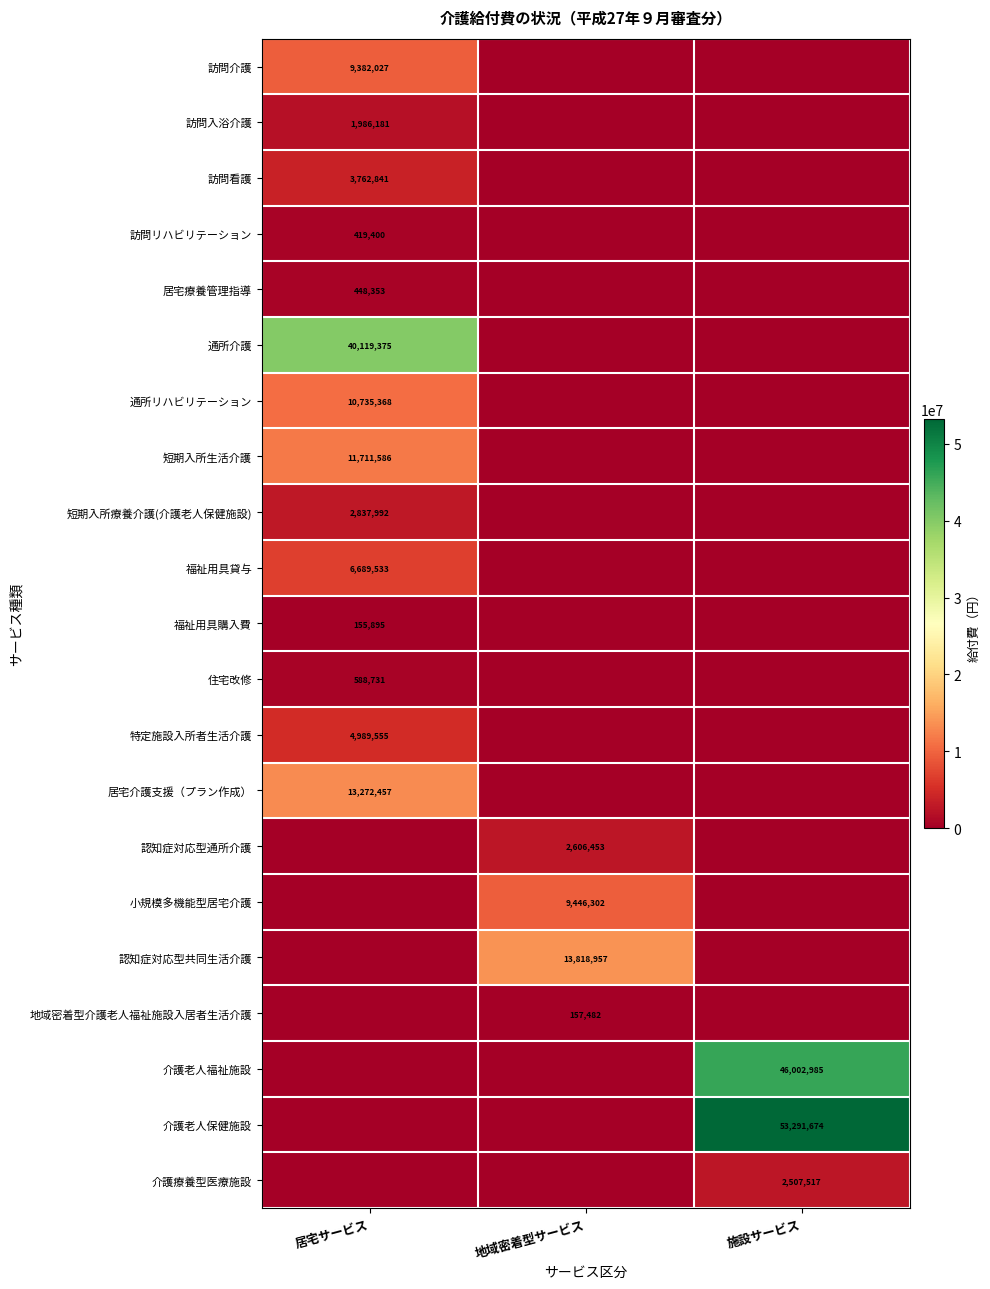

Is it true that 訪問入浴介護 equals 1986181 at 居宅サービス?

True